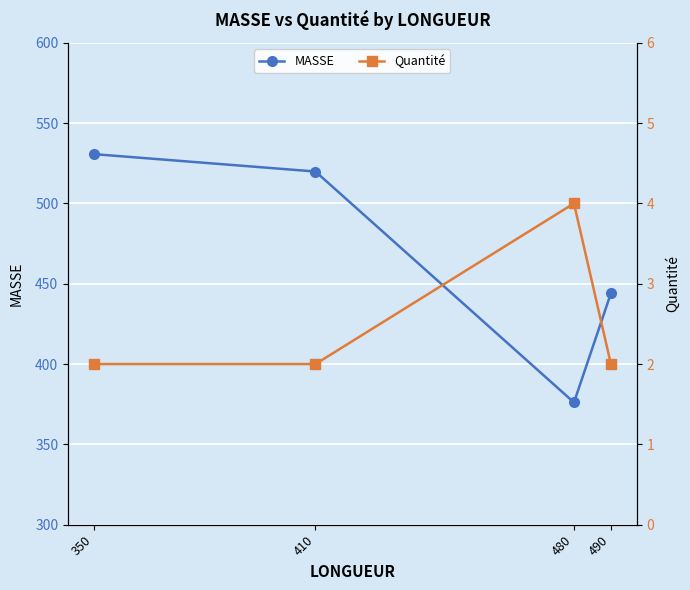

How many data points does each series have?

4